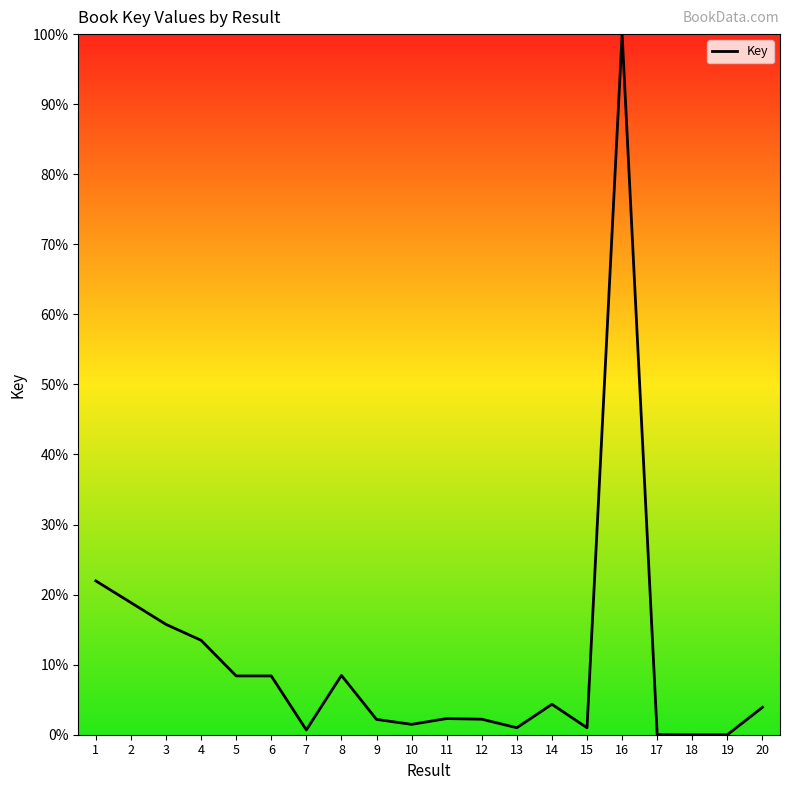

What is the difference between the maximum and minimum values?

100.0